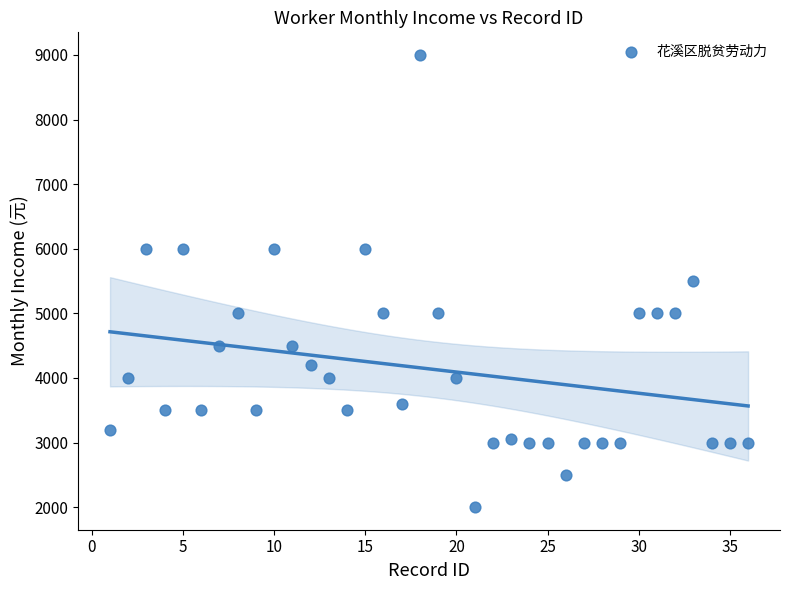

What is the range of Y values (max minus min)?

7000